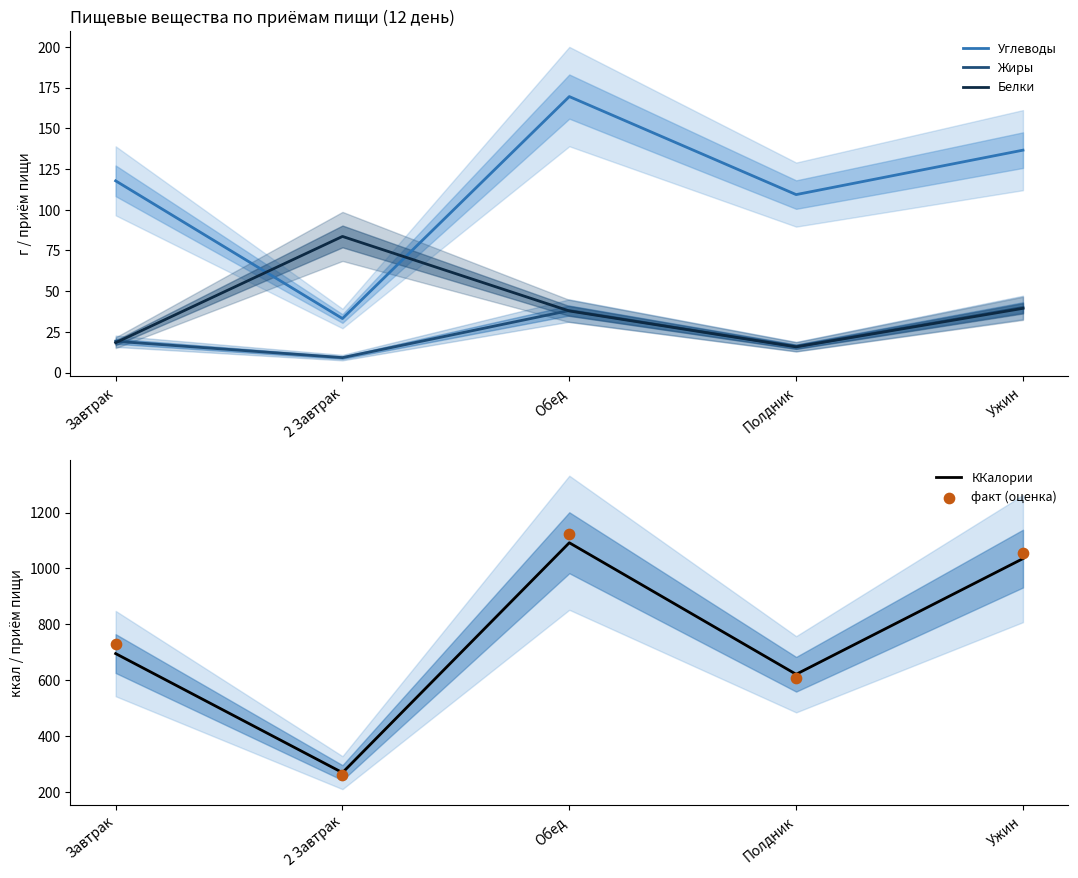

Which series has the largest total across all categories?

факт (оценка)